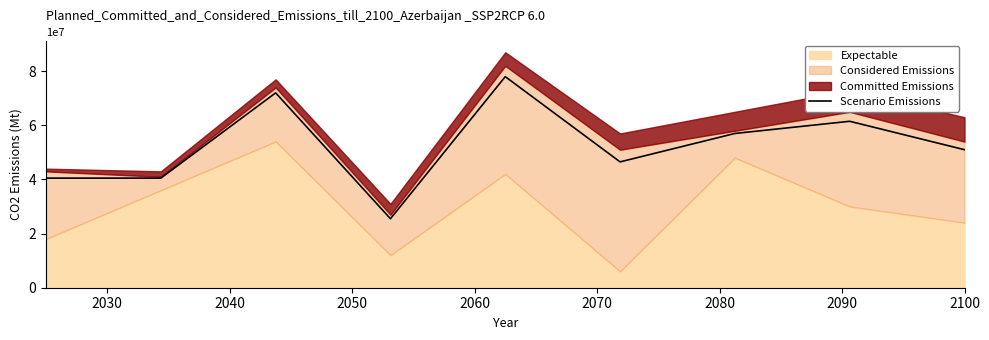

What is the minimum value for Scenario Emissions?

25500000